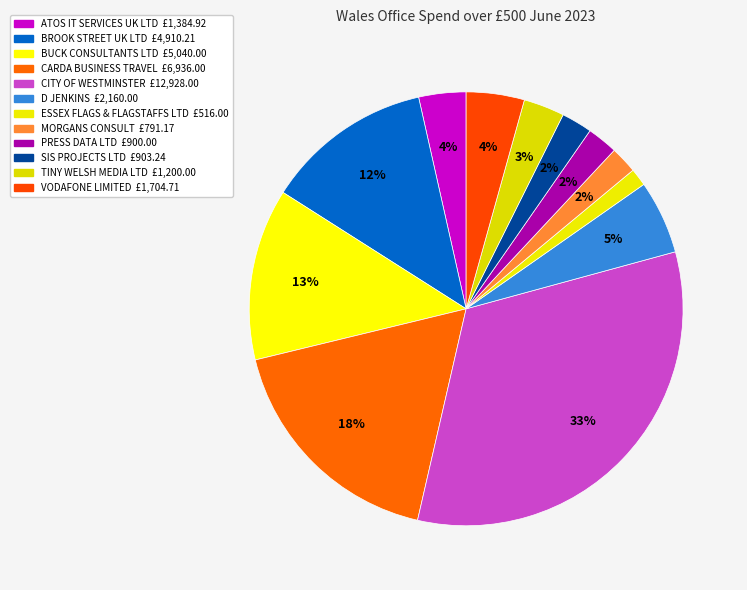

What is the smallest slice in the pie chart?

ESSEX FLAGS & FLAGSTAFFS LTD